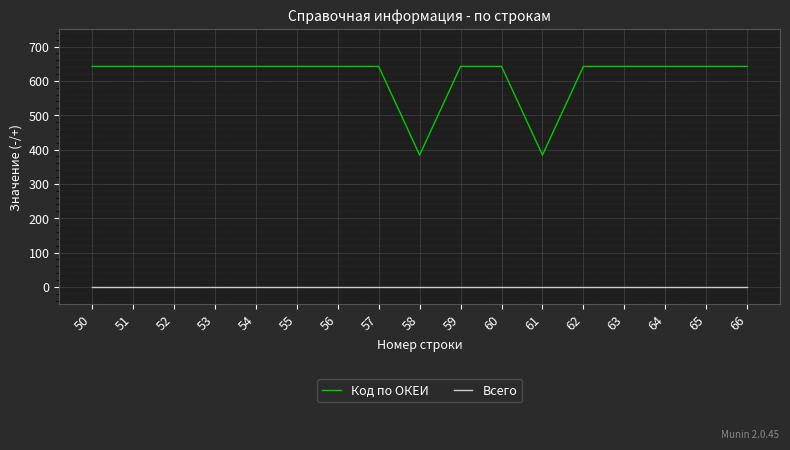

Reading left to right, transcribe all the data shown in this chart.

Код по ОКЕИ: 642	642	642	642	642	642	642	642	384	642	642	384	642	642	642	642	642
Всего: 0	0	0	0	0	0	0	0	0	0	0	0	0	0	0	0	0